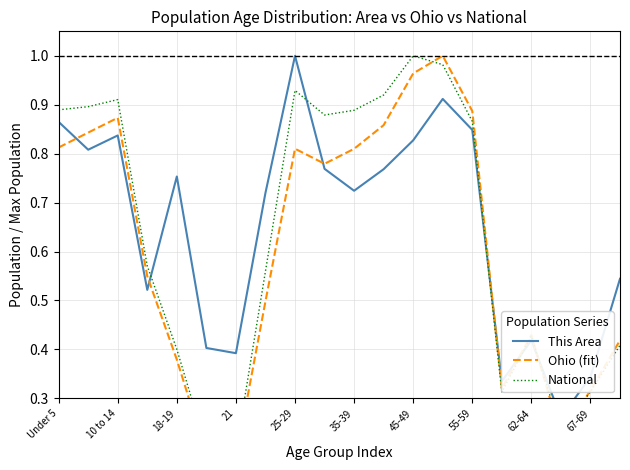

What is the difference between the maximum and minimum values in the Ohio (fit) series?

0.8